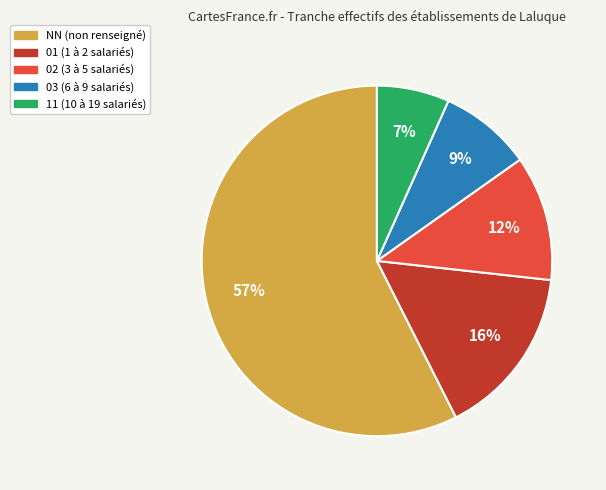

Is it true that NN is 49% of the pie?

False